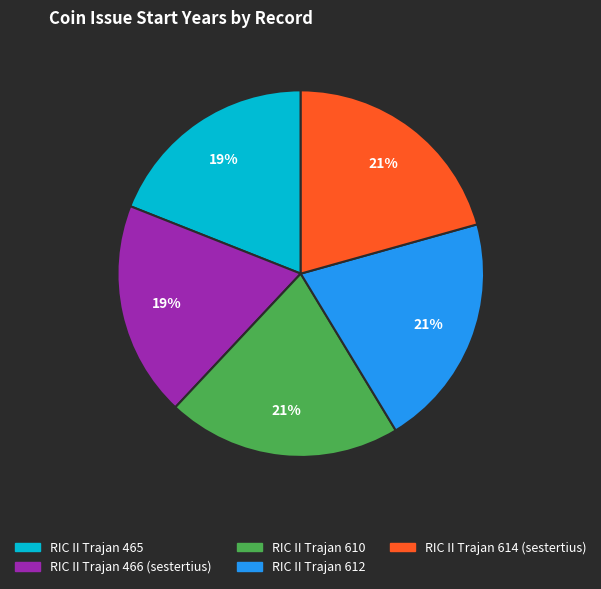

Combined, do RIC II Trajan 465 and RIC II Trajan 610 account for over 50%?

No